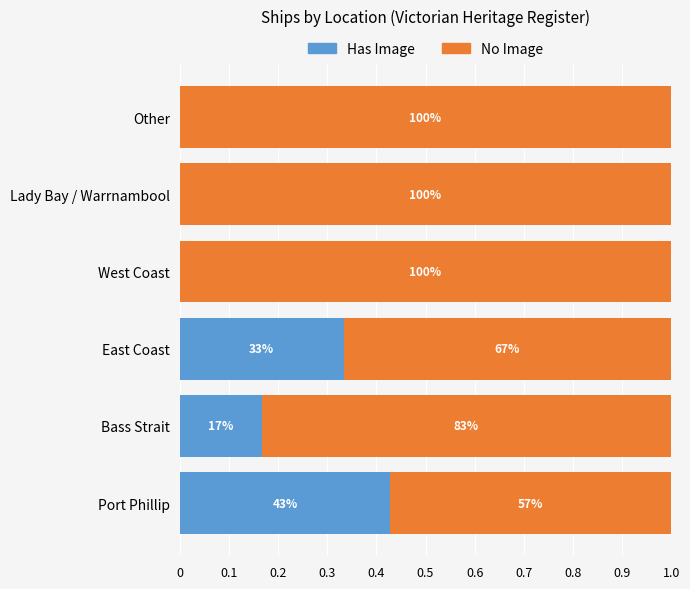

Reading right to left, transcribe all the data shown in this chart.

Has Image: 0.0	0.0	0.0	0.3	0.2	0.4
No Image: 1.0	1.0	1.0	0.7	0.8	0.6